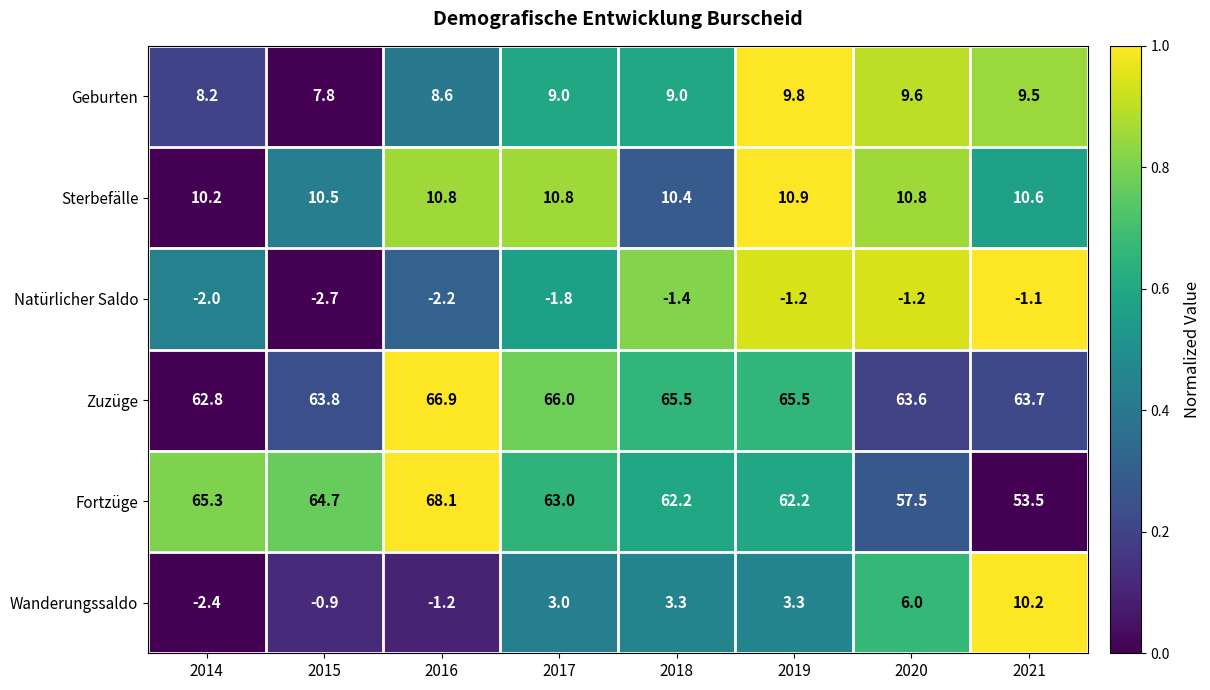

Which category has the highest value across all series?

2016